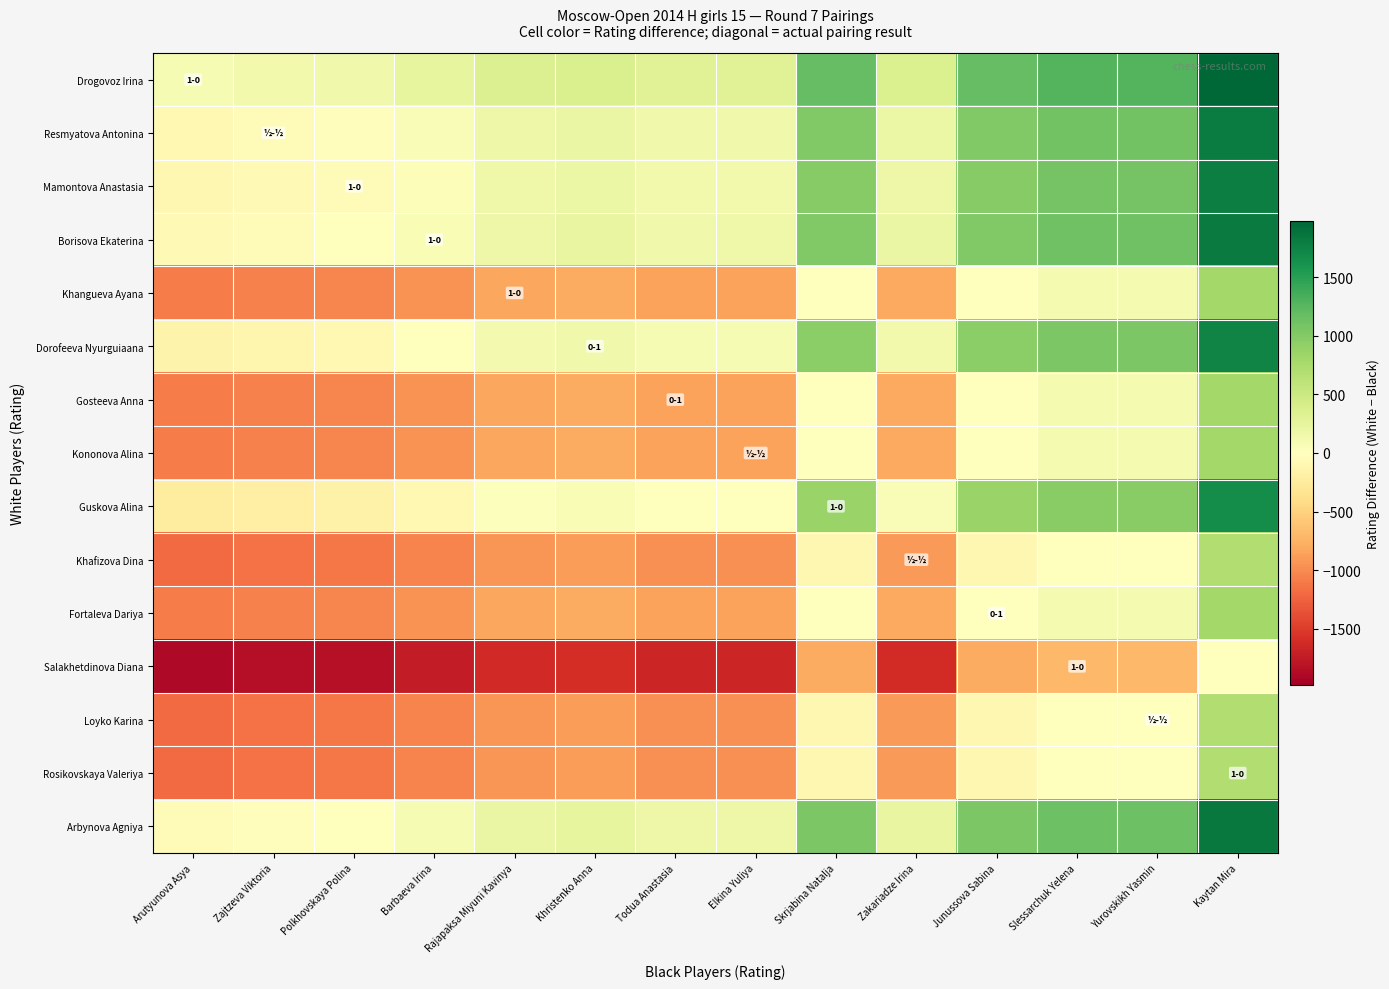

What is the total value across all series at Zajtzeva Viktoria?

-9915